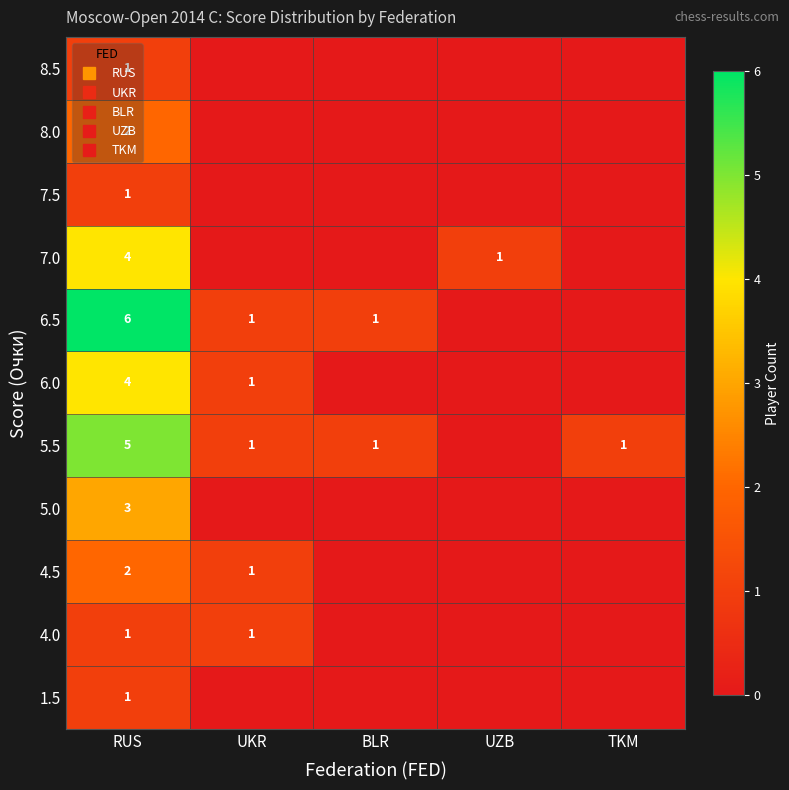

Is the value of 7.5 at BLR greater than the value of 4.0 at RUS?

No